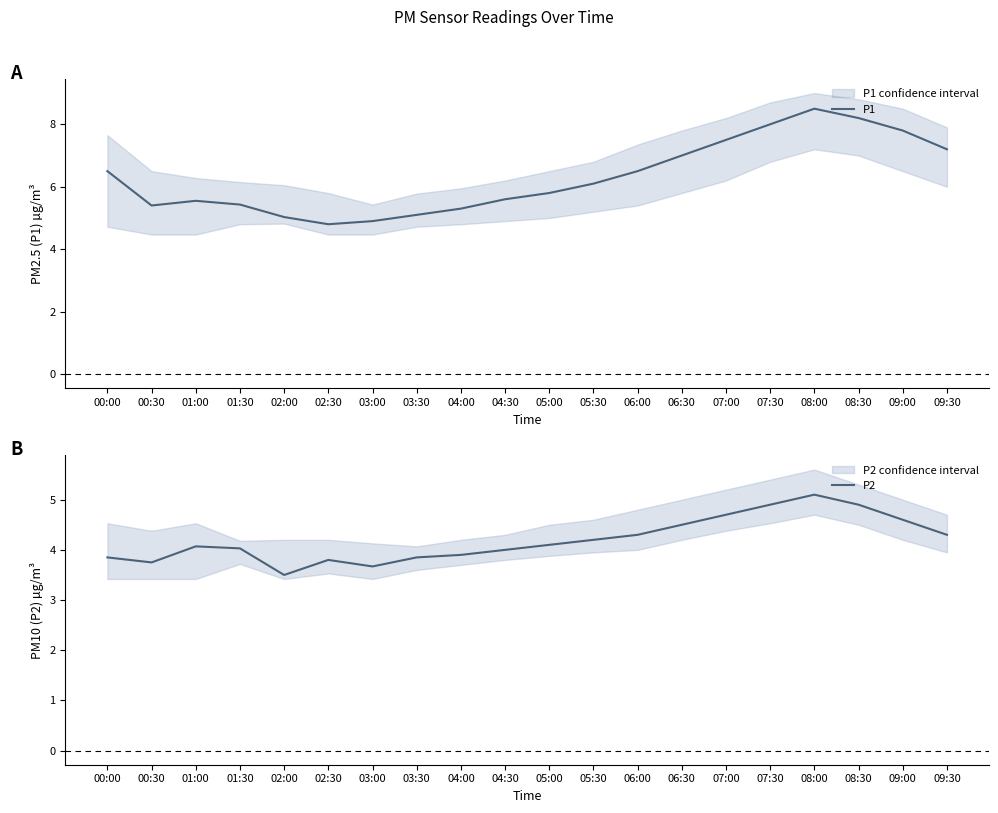

True or false: P1 and P2 cross at least once.

False